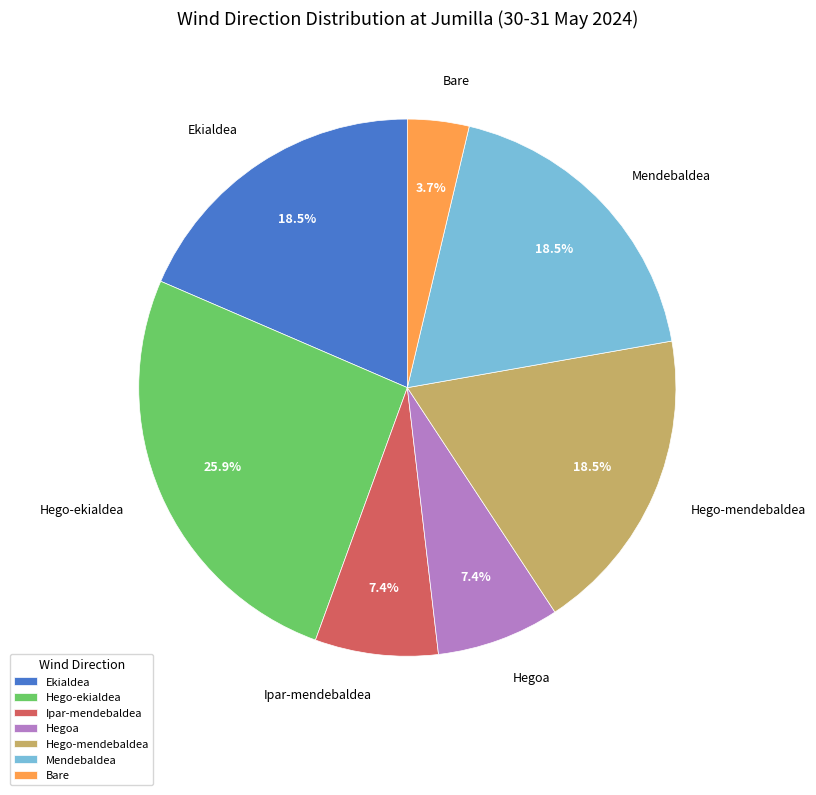

The Hegoa slice represents 1% of the pie. True or false?

False